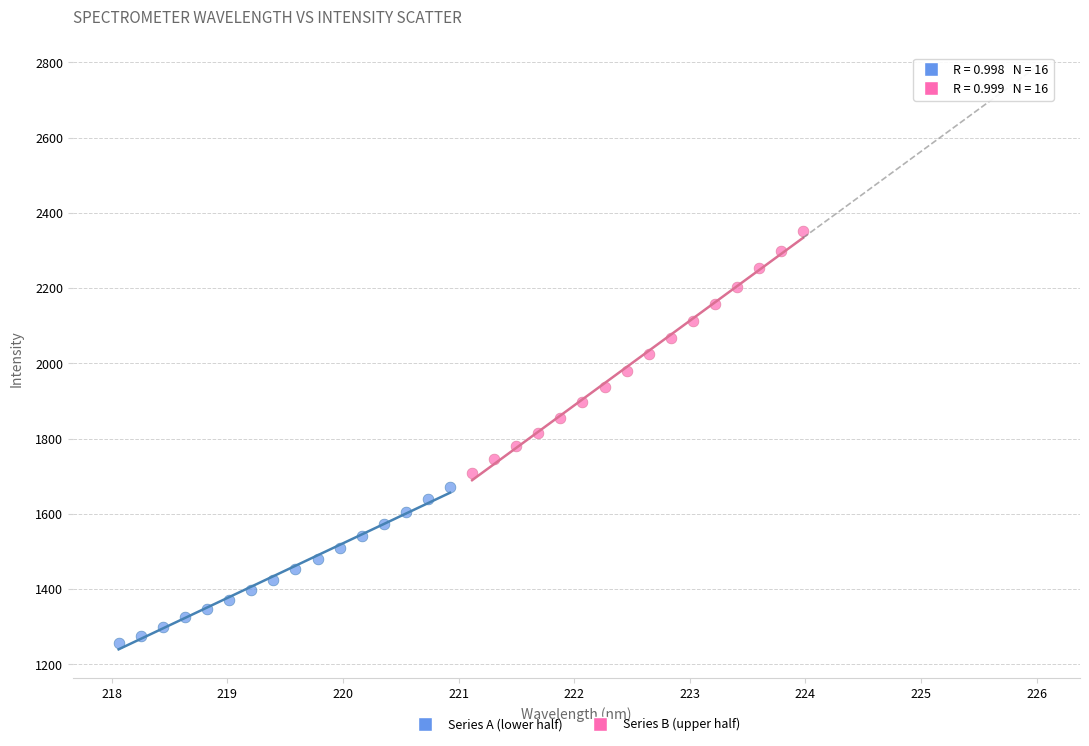

Which series has the widest spread of Y values?

Series B (upper half)